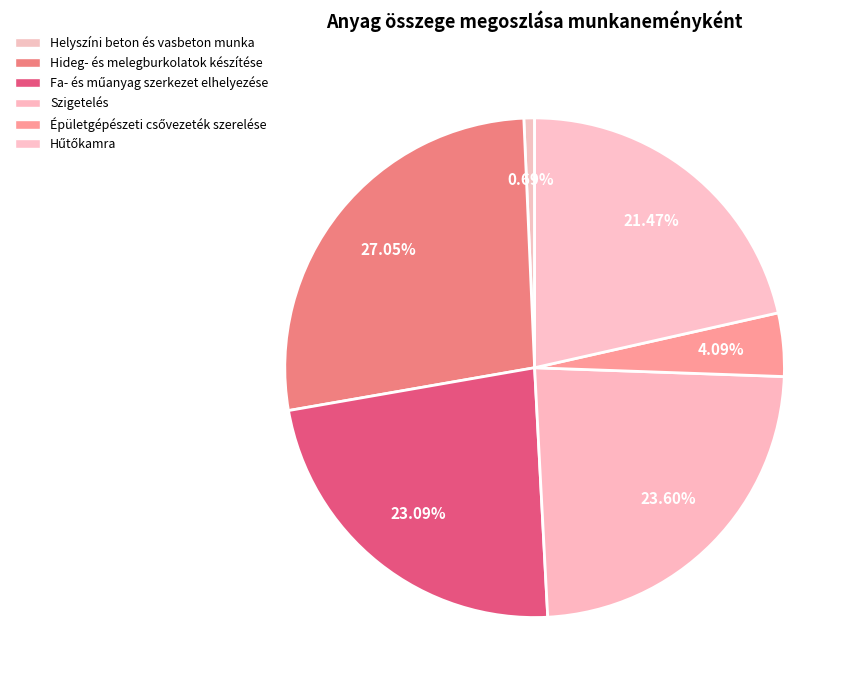

Rank the categories by value from highest to lowest.

Hideg- és melegburkolatok készítése, Szigetelés, Fa- és műanyag szerkezet elhelyezése, Hűtőkamra, Épületgépészeti csővezeték szerelése, Helyszíni beton és vasbeton munka